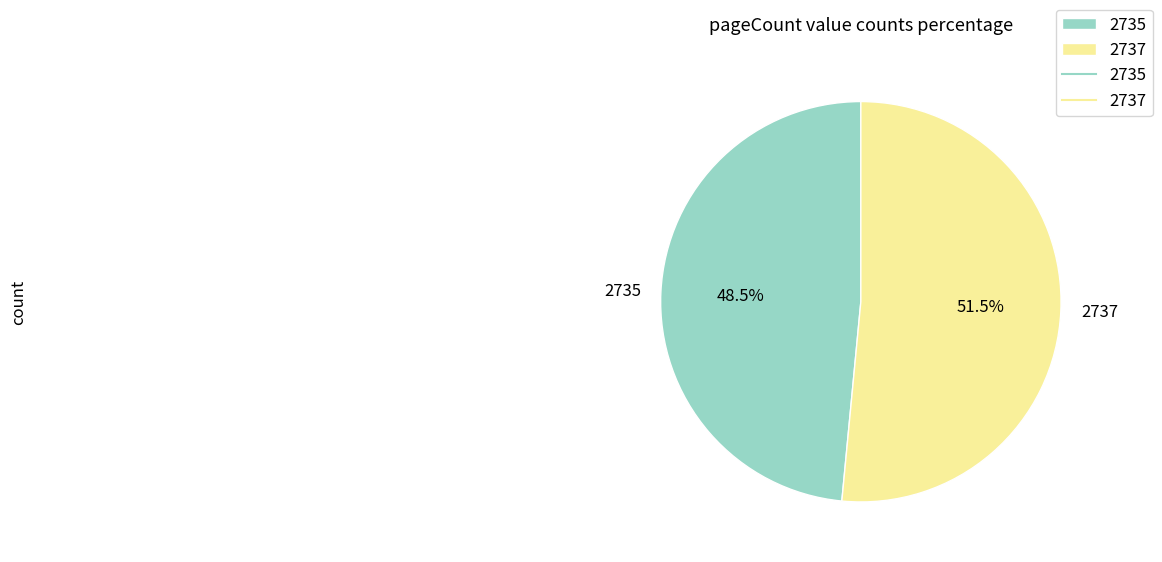

Which slice represents more than half of the pie?

2737